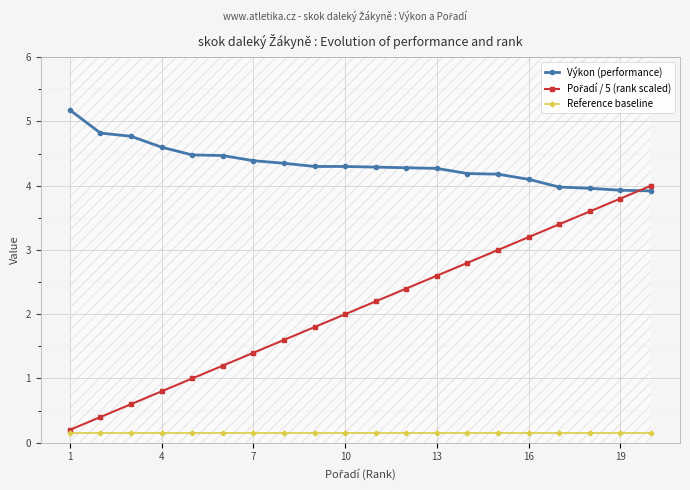

True or false: Výkon (performance) has a value of 4.1 at 16.

True